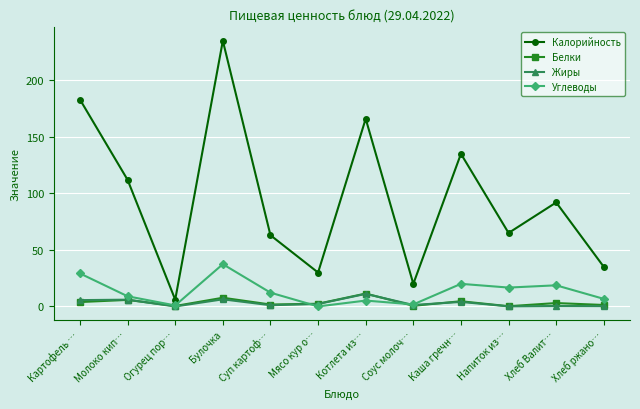

What is the label of the 11th point from the left?

Хлеб Валит…